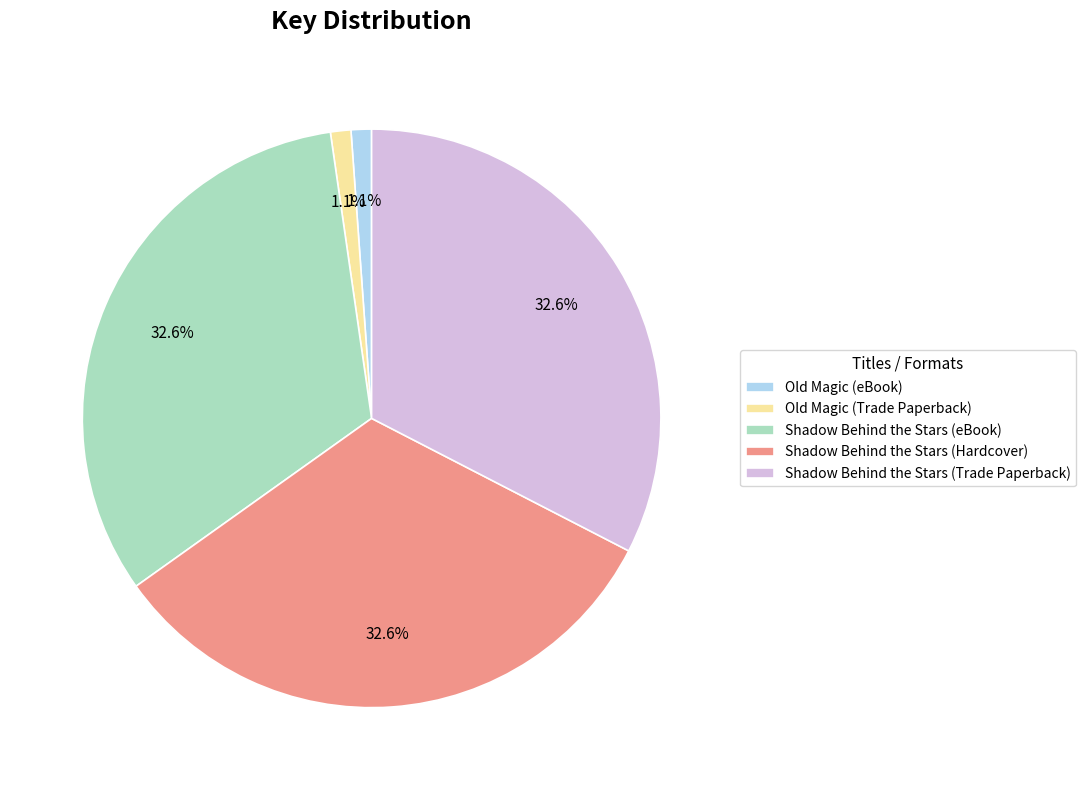

Does any single category account for the majority?

No